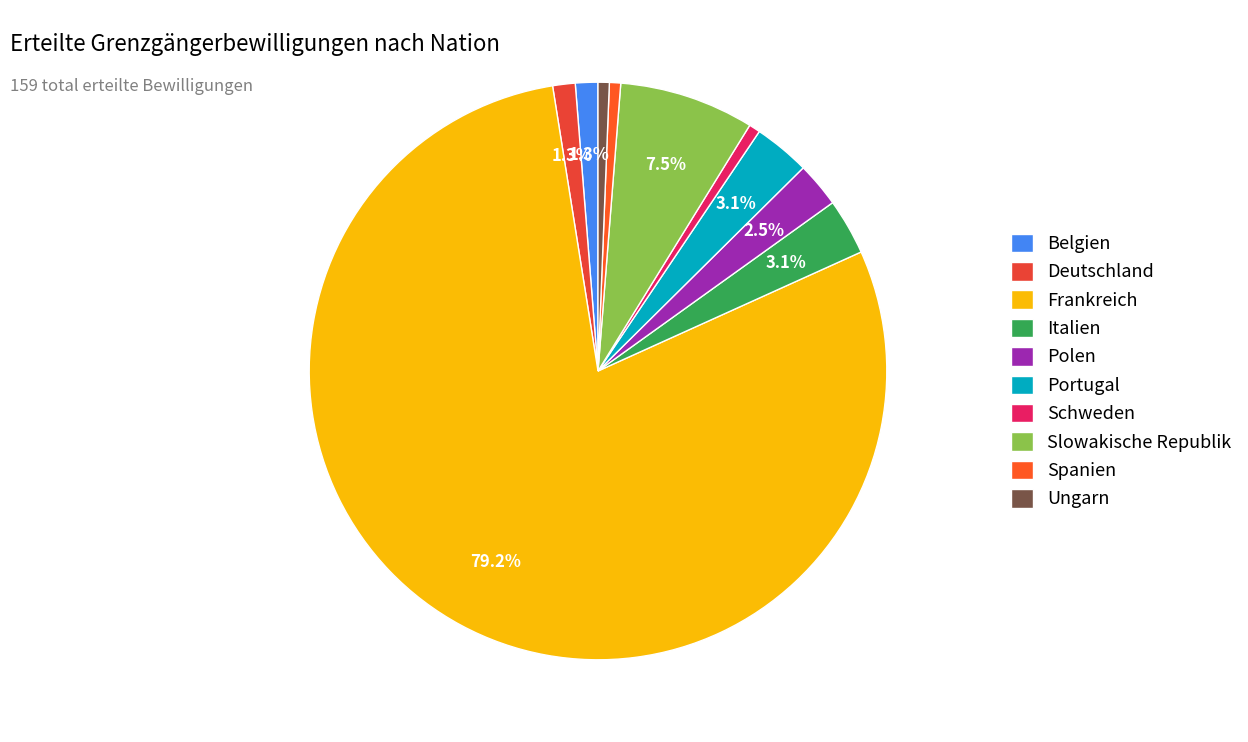

To the nearest percent, what portion does Italien represent?

3%